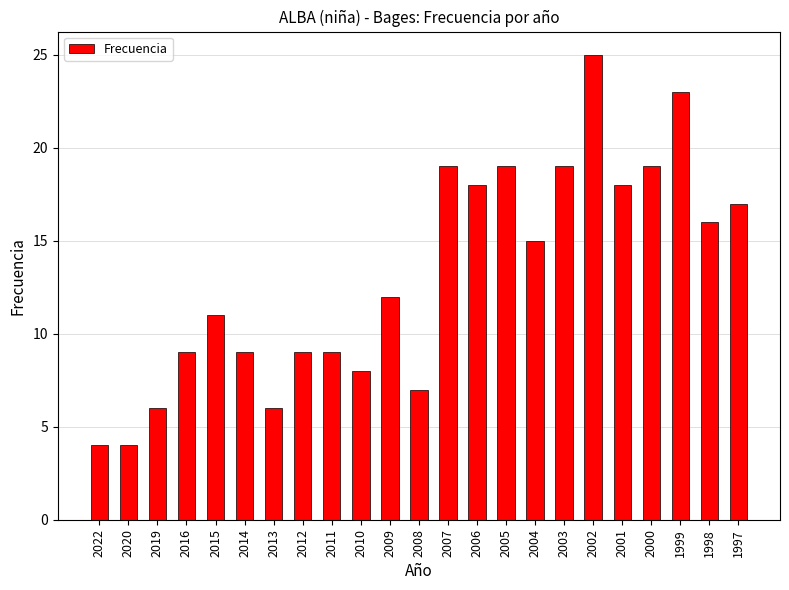

The value at 2004 is 15. True or false?

True